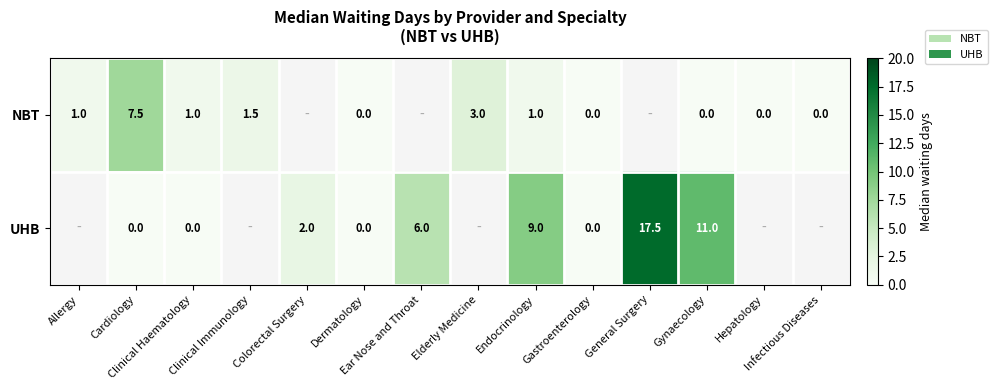

Is it true that UHB equals 0.0 at Clinical Haematology?

True